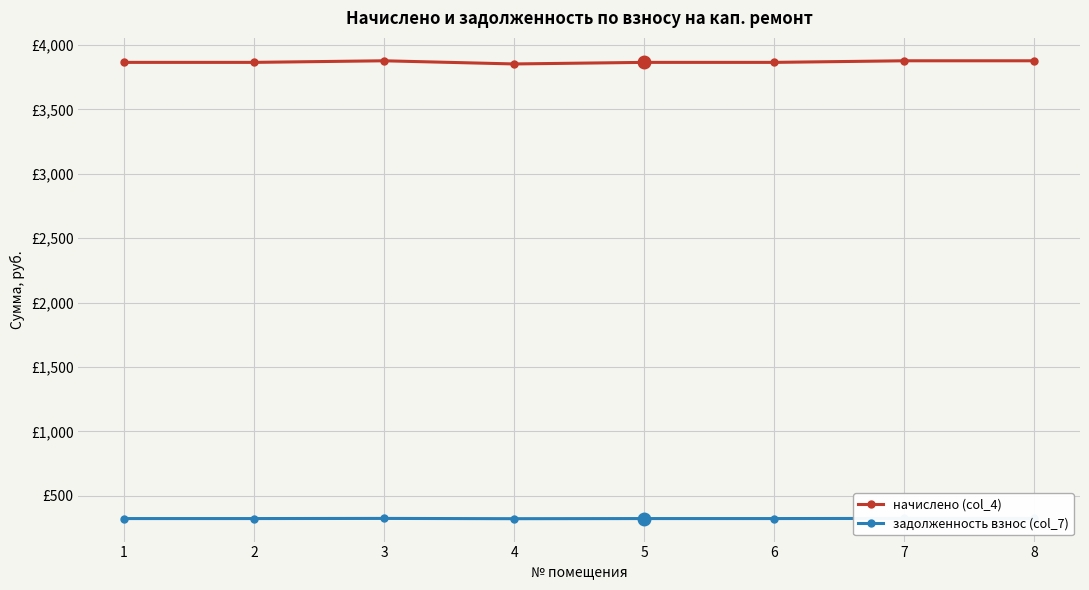

Reading right to left, what are all the values shown in this chart?

начислено (col_4): 3878.3	3878.3	3865.9	3865.9	3853.7	3878.3	3865.9	3865.9
задолженность взнос (col_7): 323.2	323.2	322.2	322.2	321.1	323.2	322.2	322.2